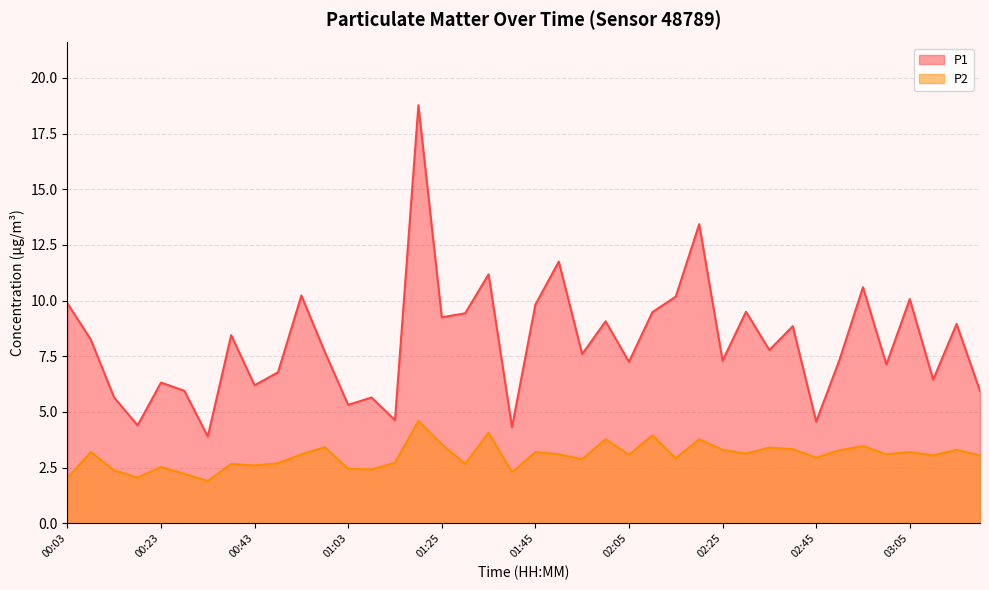

What is the average value of the P2 series?

3.0